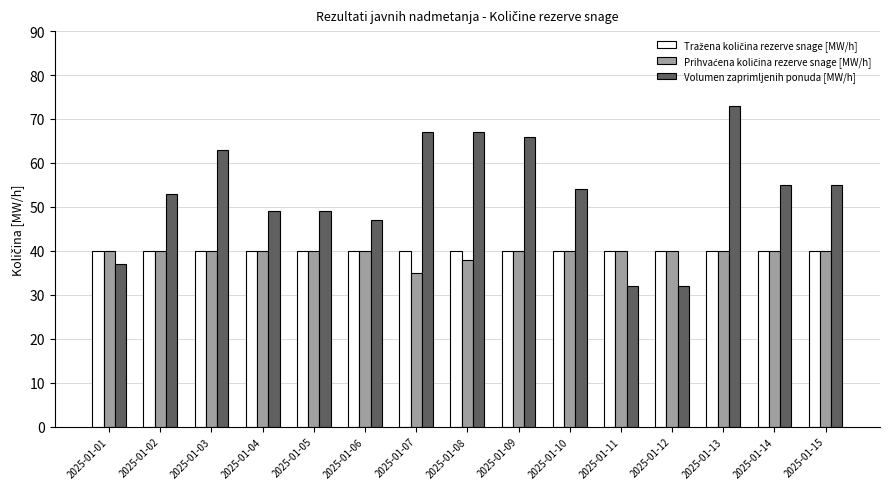

Which series has the largest total across all categories?

Volumen zaprimljenih ponuda [MW/h]